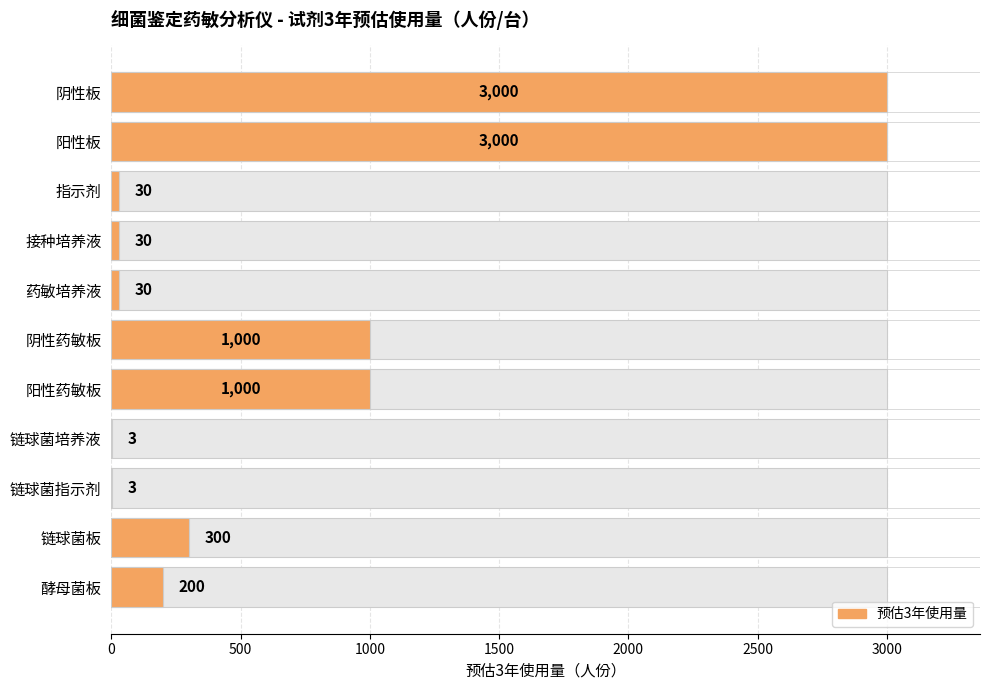

What is the average value?

781